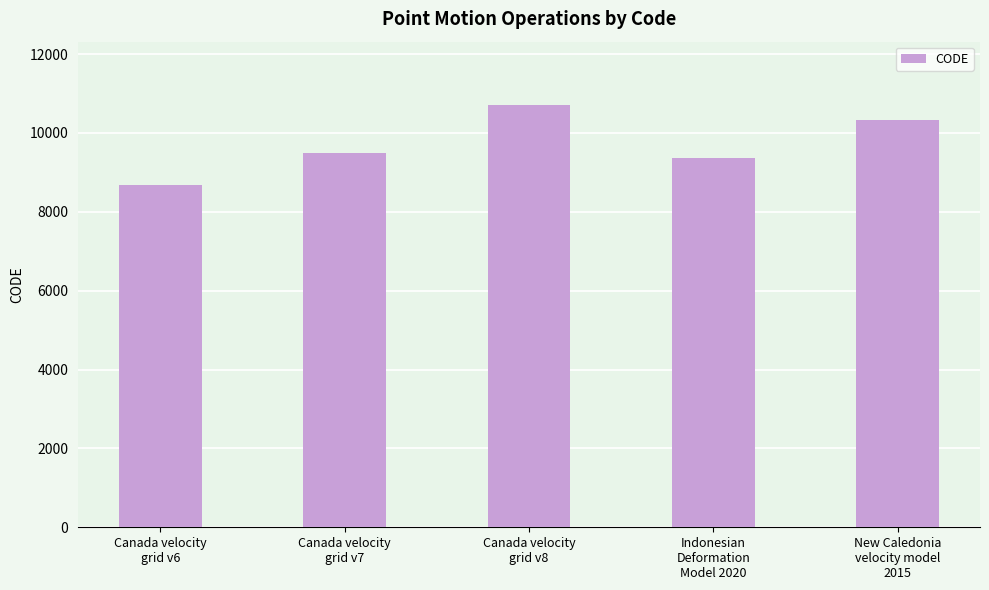

What is the difference between the maximum and minimum values?

2031